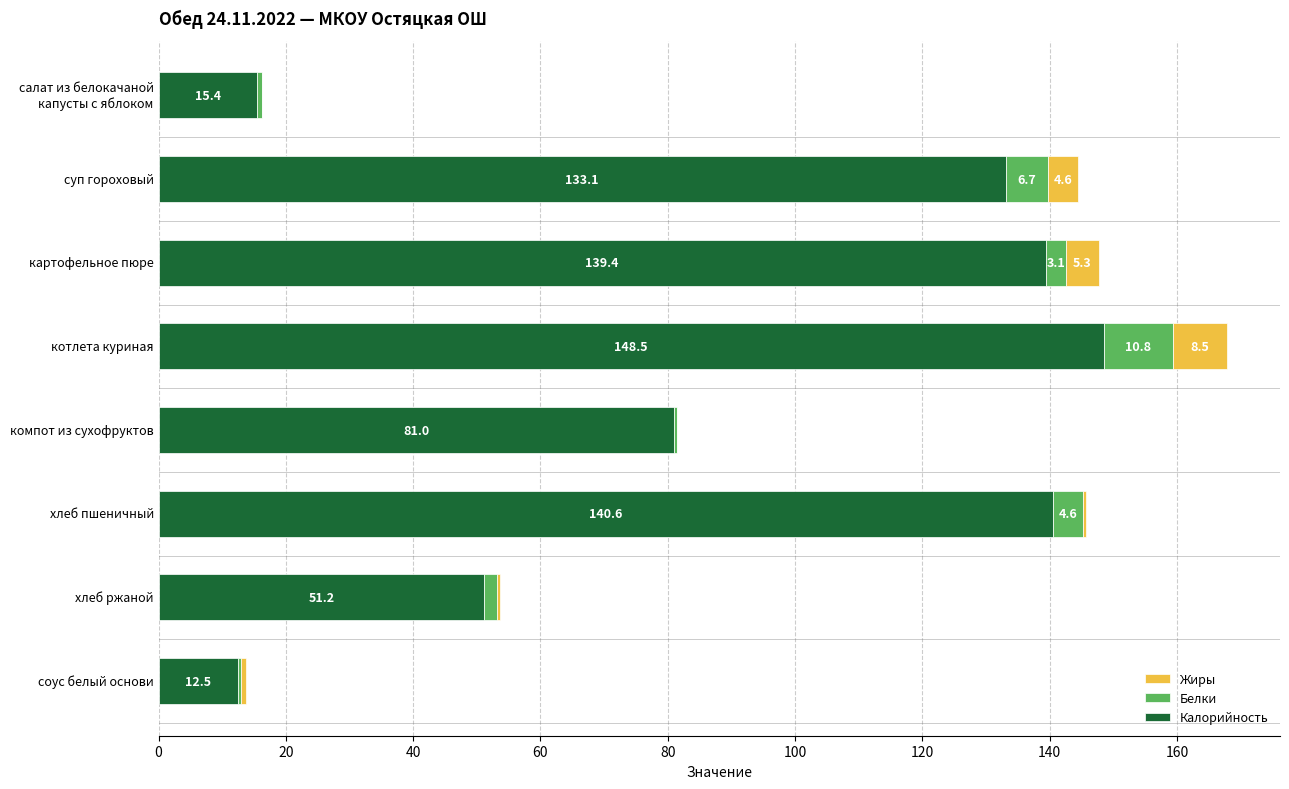

Where is Калорийность nearest to the value 80?

компот из сухофруктов